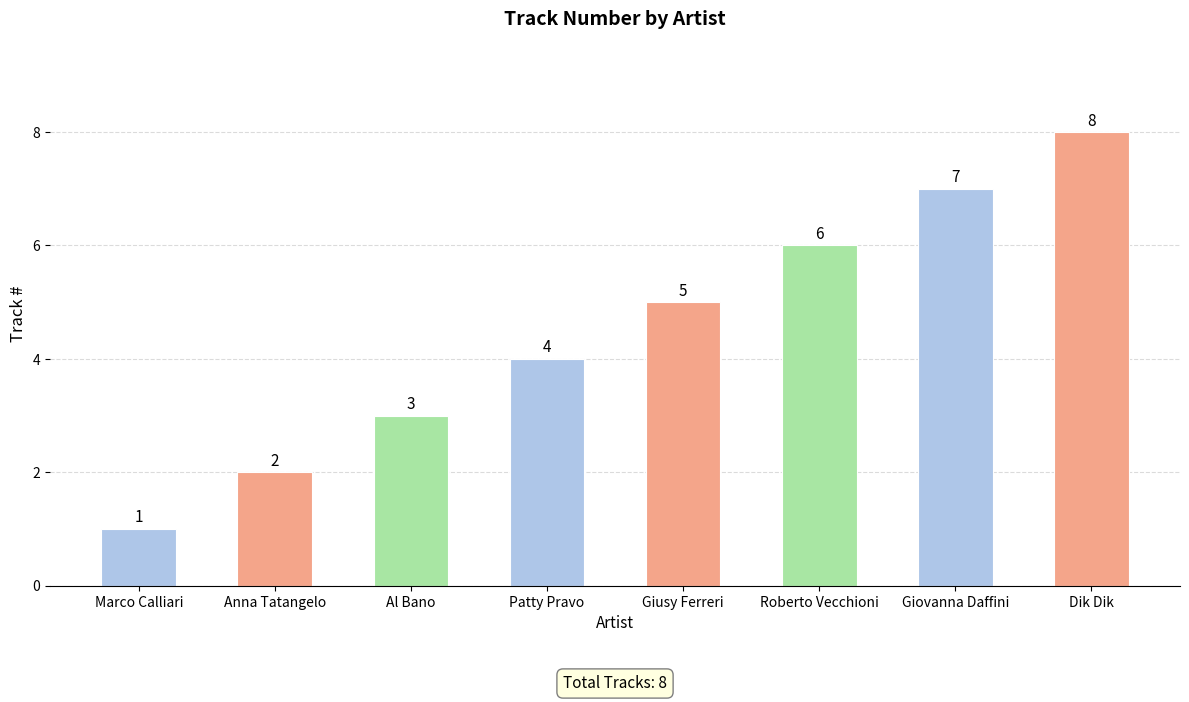

Rank the categories by value from lowest to highest.

Marco Calliari, Anna Tatangelo, Al Bano, Patty Pravo, Giusy Ferreri, Roberto Vecchioni, Giovanna Daffini, Dik Dik